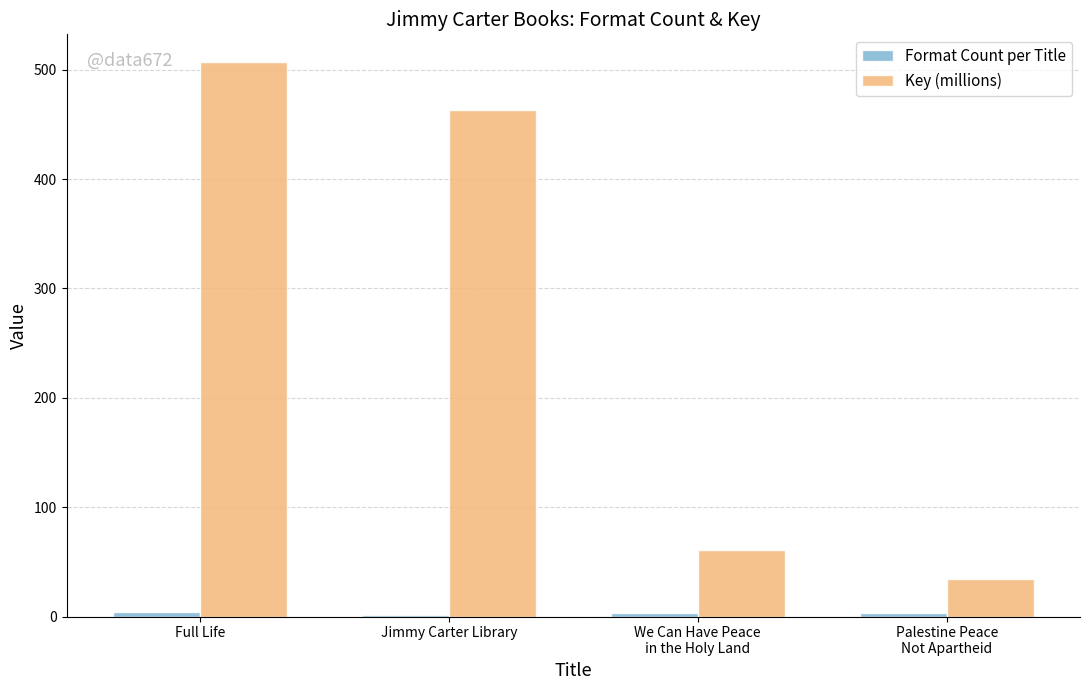

How many distinct data groups are displayed?

2